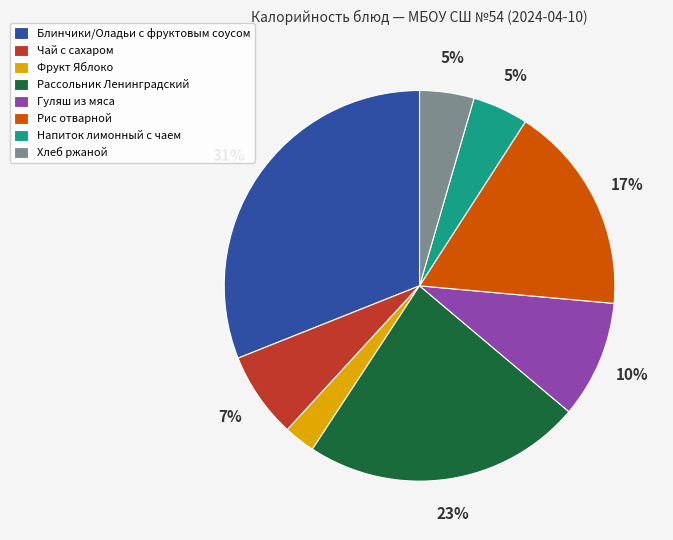

Is it true that Рассольник Ленинградский is 23% of the pie?

True